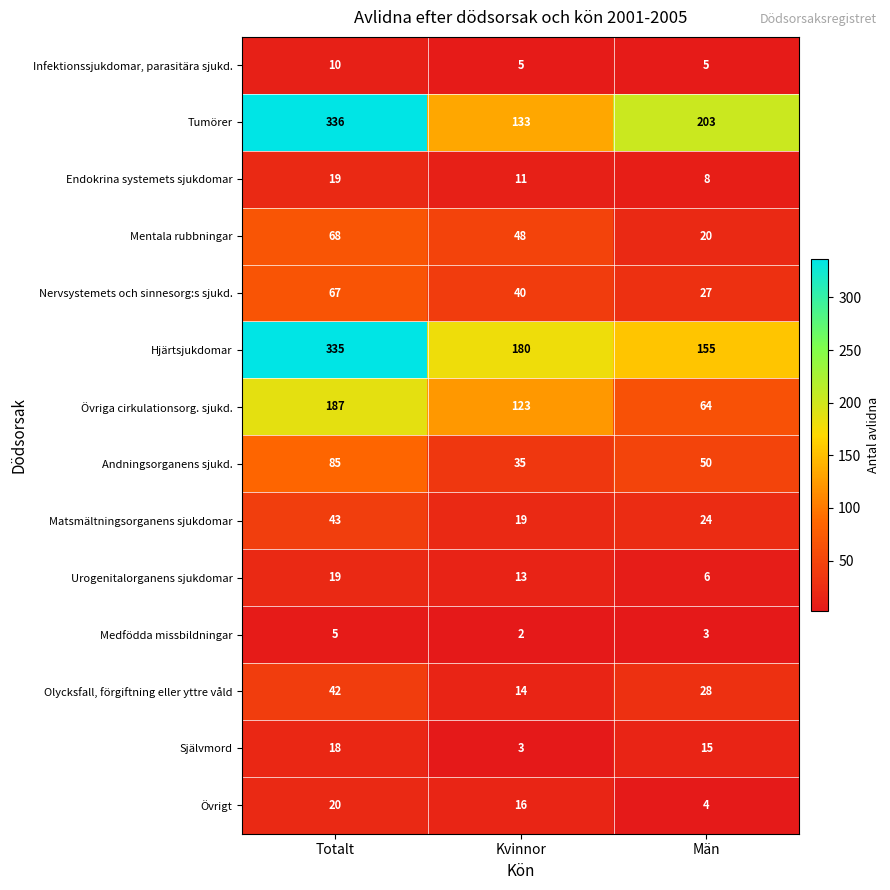

What is the difference between the maximum and second lowest values in the Andningsorganens sjukd. series?

35